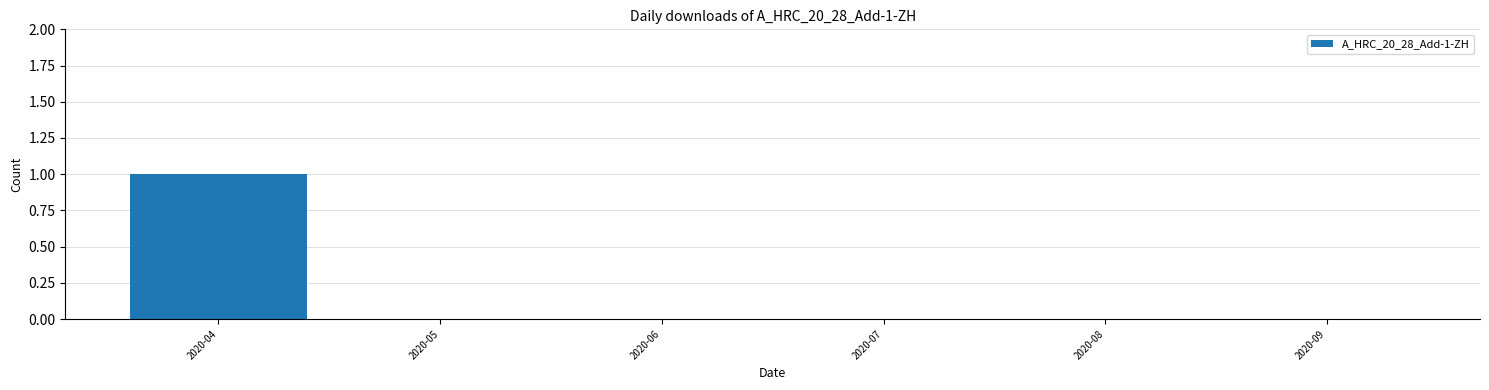

Reading left to right, extract all data points from this chart.

2020-04=1	2020-05=0	2020-06=0	2020-07=0	2020-08=0	2020-09=0